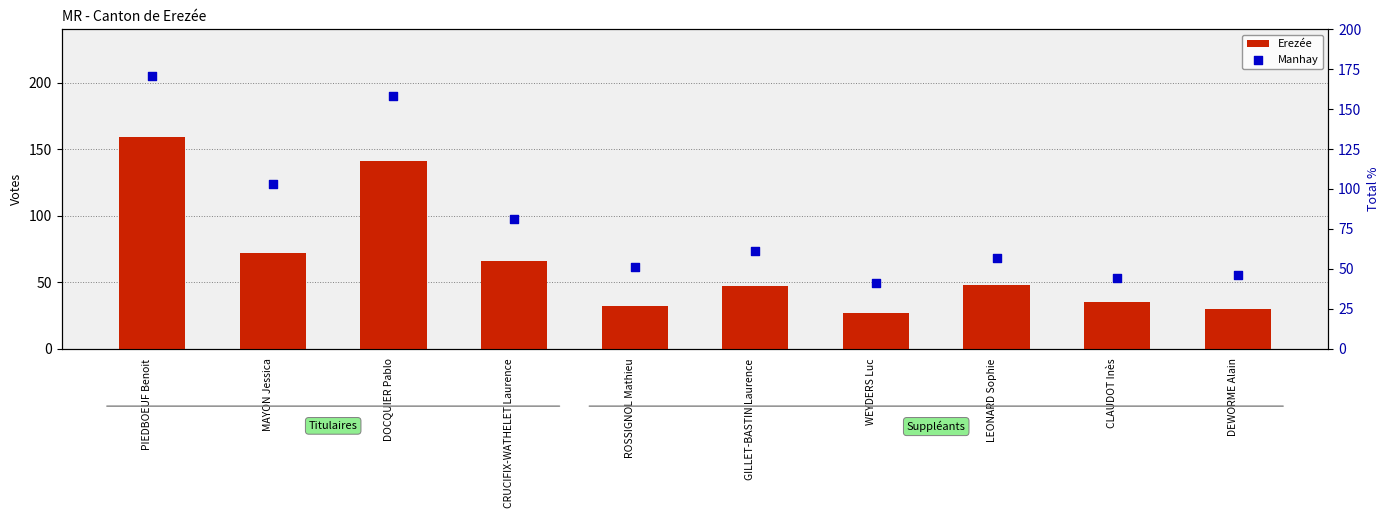

What is the total value across all series at CRUCIFIX-WATHELET Laurence?

147